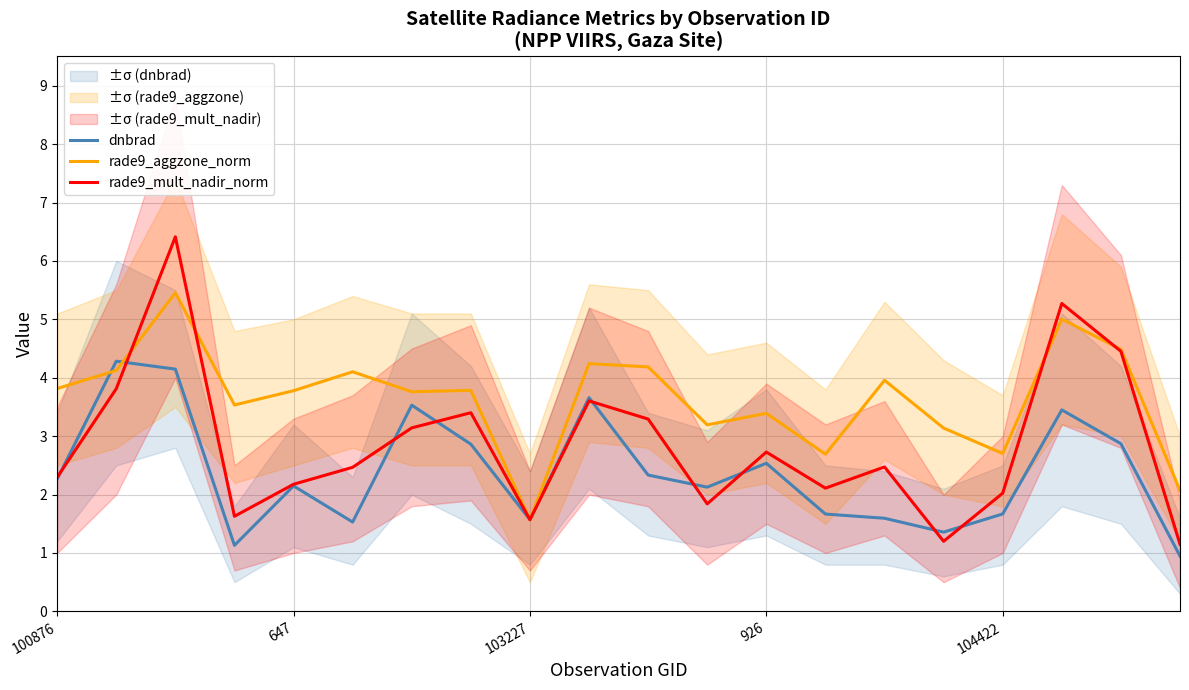

Reading right to left, list all the values displayed in this chart.

dnbrad: 0.9	2.9	3.4	1.7	1.4	1.6	1.7	2.5	2.1	2.3	3.7	1.6	2.9	3.5	1.5	2.1	1.1	4.1	4.3	2.3
rade9_aggzone_norm: 2.1	4.5	5.0	2.7	3.1	4.0	2.7	3.4	3.2	4.2	4.2	1.6	3.8	3.8	4.1	3.8	3.5	5.5	4.1	3.8
rade9_mult_nadir_norm: 1.1	4.5	5.3	2.0	1.2	2.5	2.1	2.7	1.8	3.3	3.6	1.6	3.4	3.1	2.5	2.2	1.6	6.4	3.8	2.3